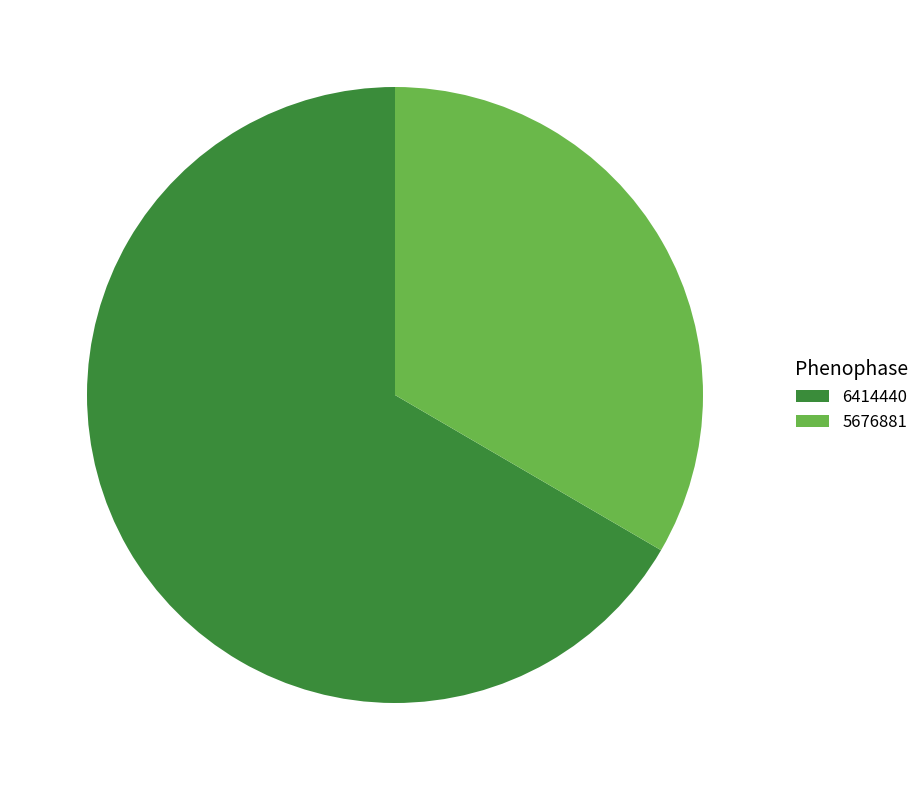

Is it true that 6414440 is 57% of the pie?

False